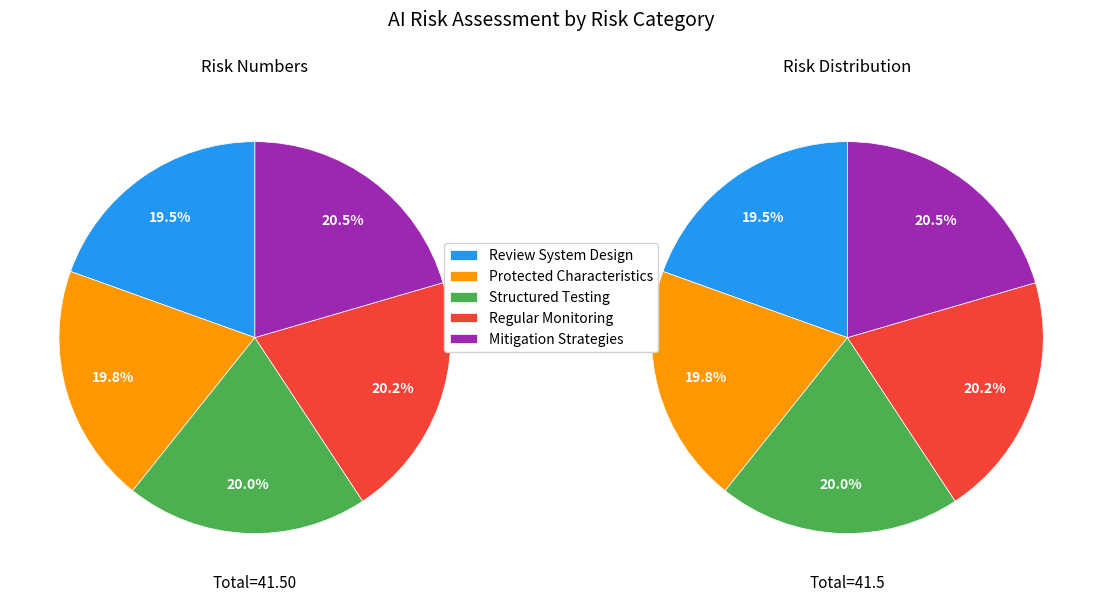

How many segments does this pie chart have?

5